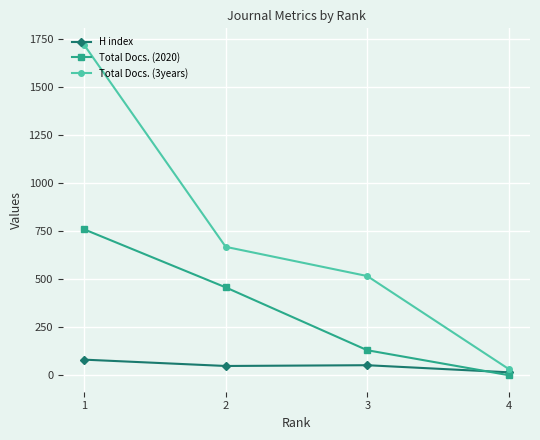

True or false: Total Docs. (2020) has more than 2 interior local peaks.

False